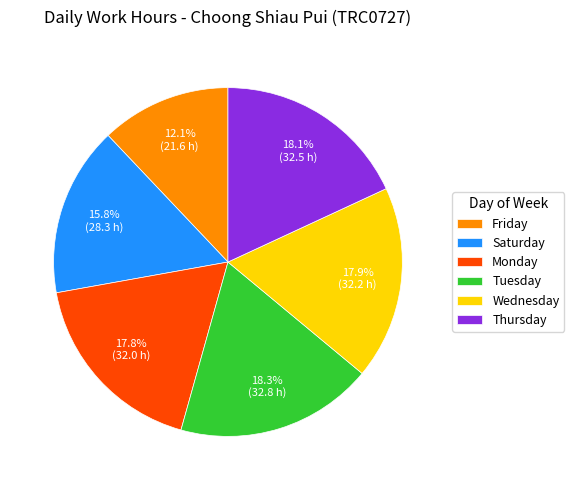

Does any single category account for the majority?

No